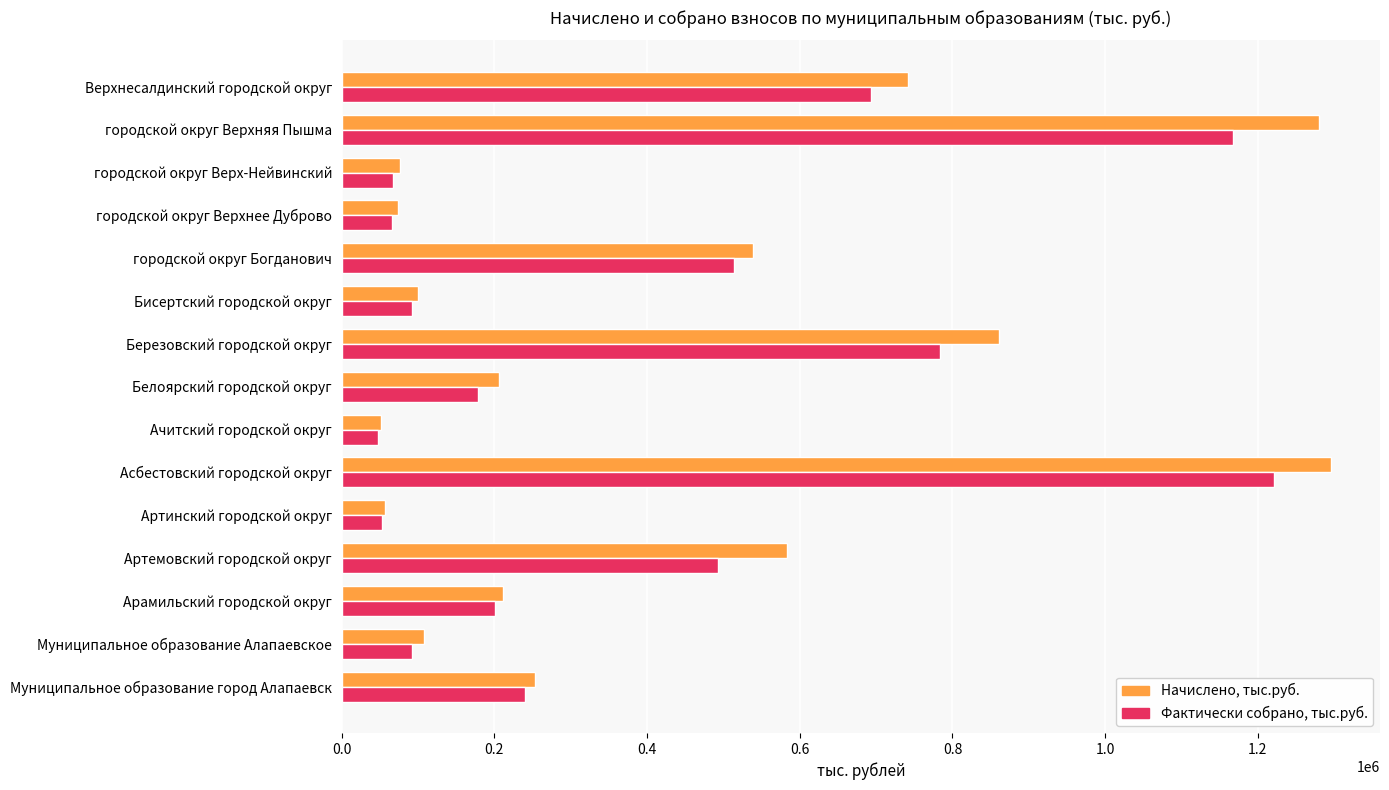

What is the difference between the second highest and second lowest values in the Фактически собрано, тыс.руб. series?

1115106.4